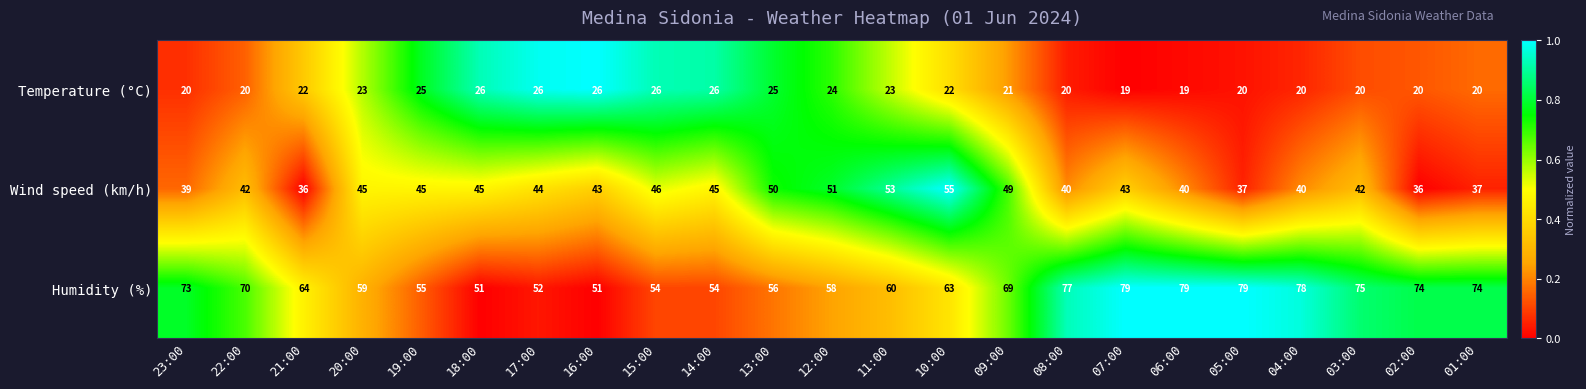

Is the value of Temperature (°C) at 09:00 greater than the value of Wind speed (km/h) at 22:00?

No